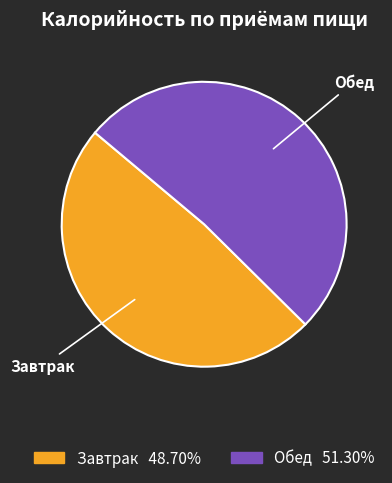

Which category has the smallest portion of the pie?

Завтрак